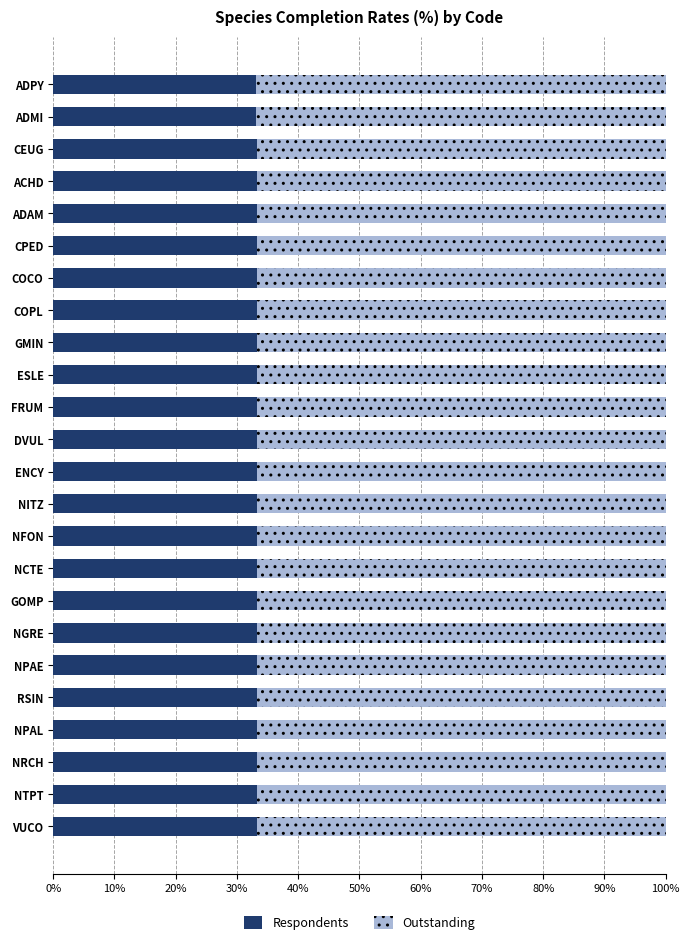

What is the minimum value for Respondents?

33.1